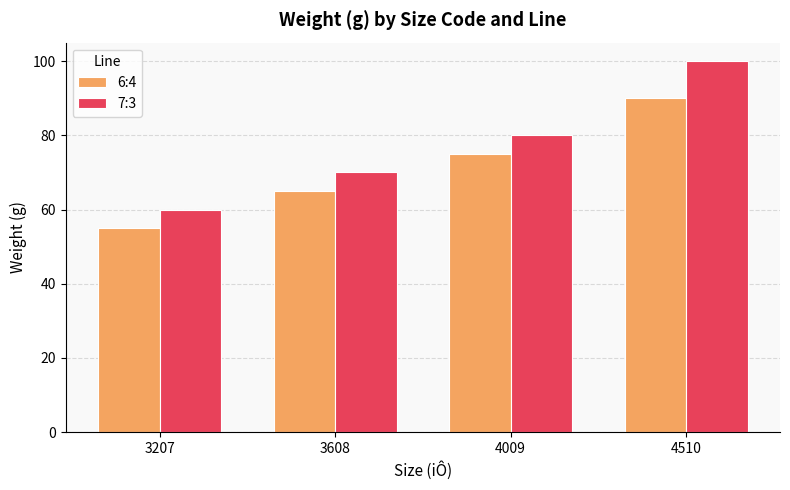

Does the chart contain stacked bars?

No